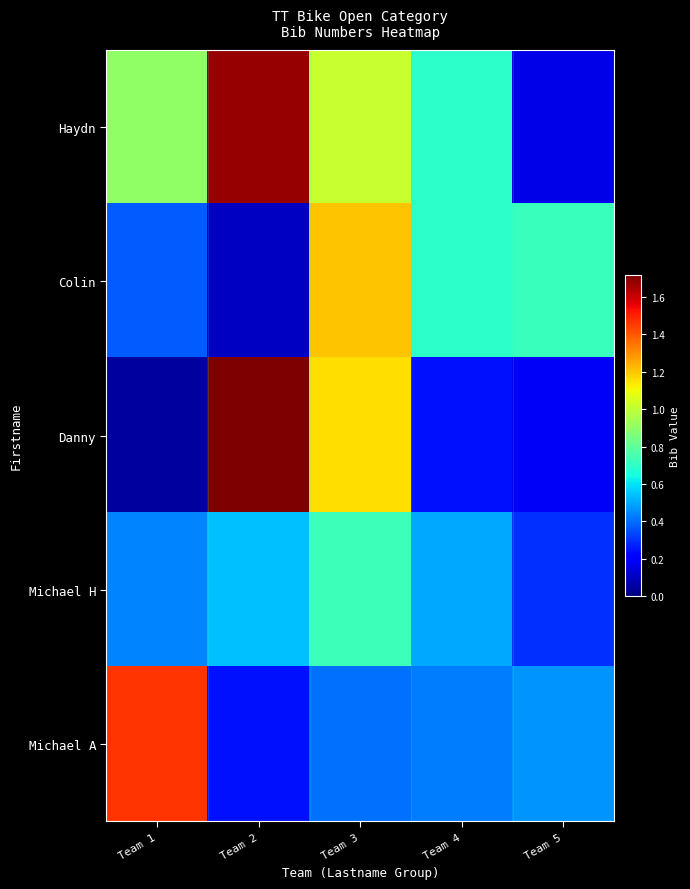

Reading left to right, list all the values displayed in this chart.

Haydn: Team 1=0.9	Team 2=1.7	Team 3=1.0	Team 4=0.7	Team 5=0.2
Colin: Team 1=0.4	Team 2=0.1	Team 3=1.2	Team 4=0.7	Team 5=0.7
Danny: Team 1=0.0	Team 2=1.7	Team 3=1.2	Team 4=0.2	Team 5=0.2
Michael H: Team 1=0.4	Team 2=0.5	Team 3=0.7	Team 4=0.5	Team 5=0.3
Michael A: Team 1=1.5	Team 2=0.2	Team 3=0.4	Team 4=0.4	Team 5=0.5